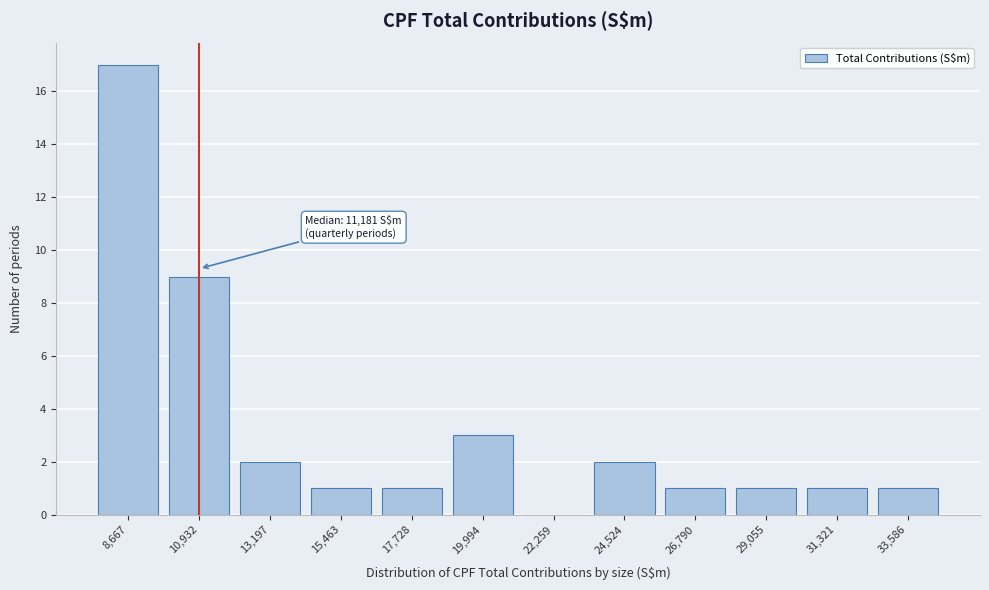

Reading left to right, list all the values displayed in this chart.

8,667=17	10,932=9	13,197=2	15,463=1	17,728=1	19,994=3	22,259=0	24,524=2	26,790=1	29,055=1	31,321=1	33,586=1